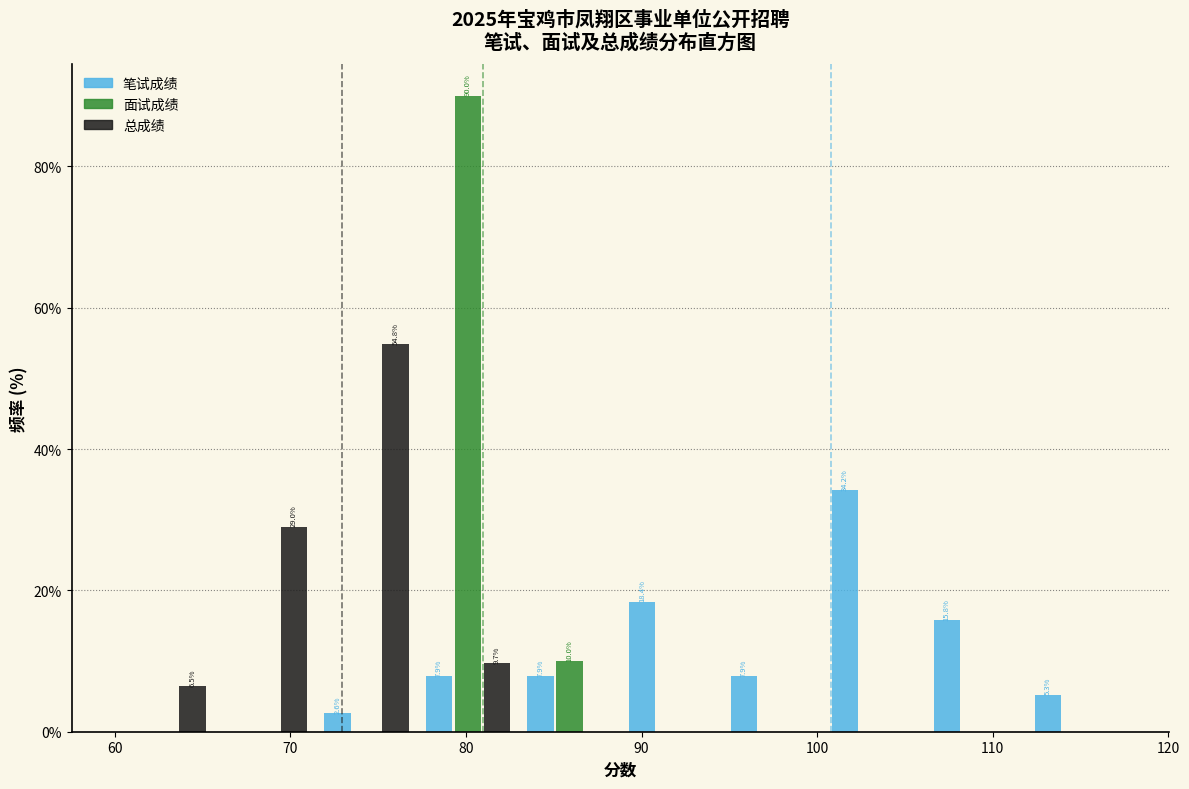

In the 面试成绩 series, which range on the x-axis has the tallest bar?

77 to 83